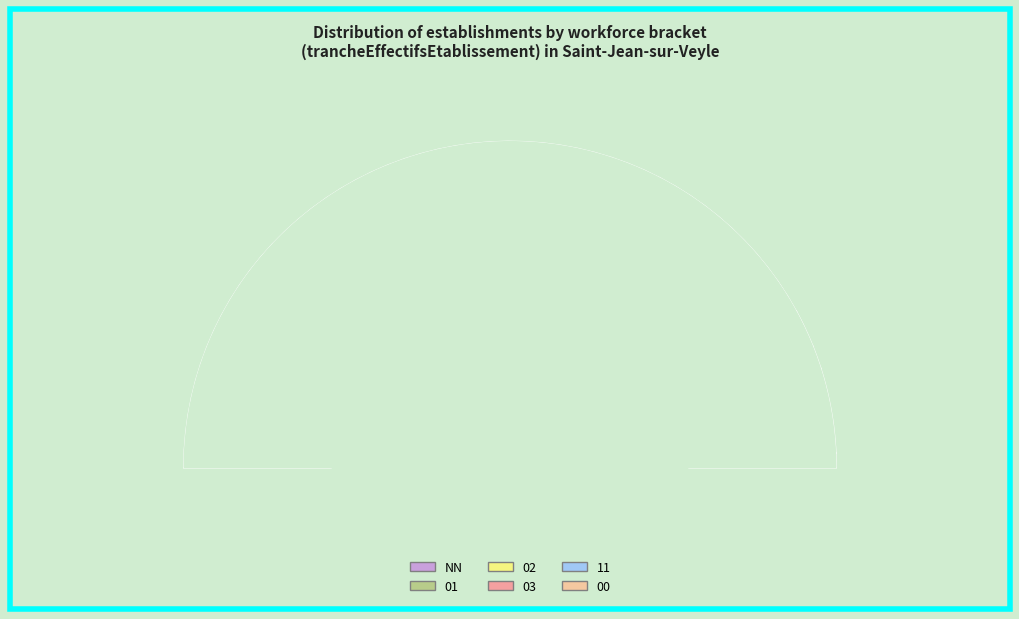

Count the number of slices in the pie.

6